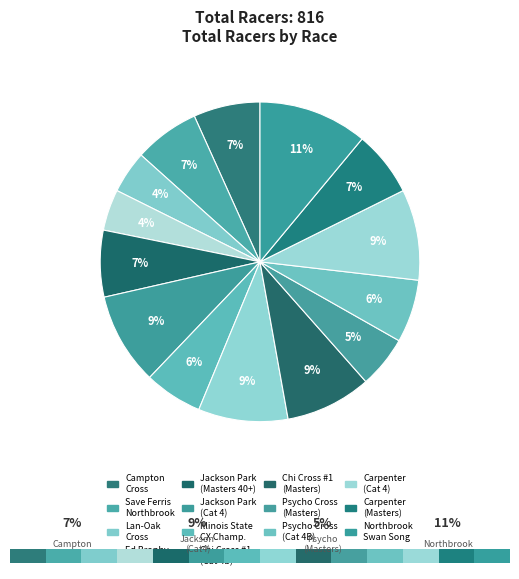

Which has a higher value, Carpenter Park (Cat 4) or Chi Cross Cup #1 (Masters 40-99)?

Carpenter Park (Cat 4)